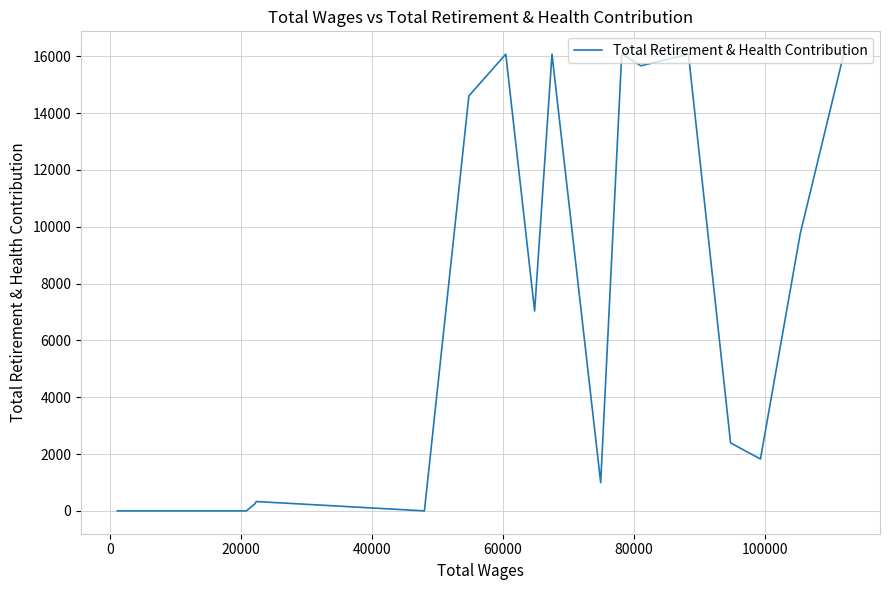

True or false: the data shows 442 at 8.

False